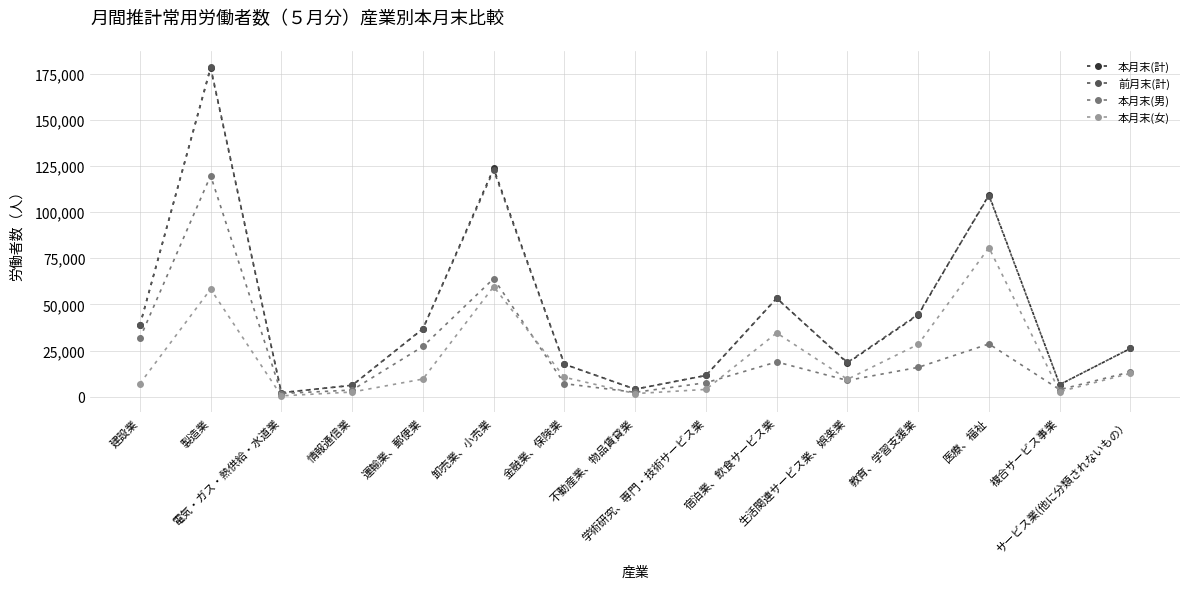

What is the difference between the maximum and minimum values in the 本月末(計) series?

175794